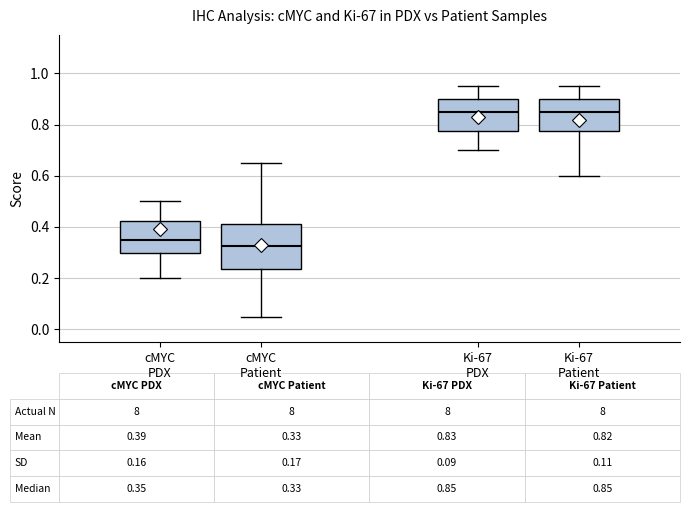

Which box is the tallest, from its lower edge to its upper edge?

cMYC Patient